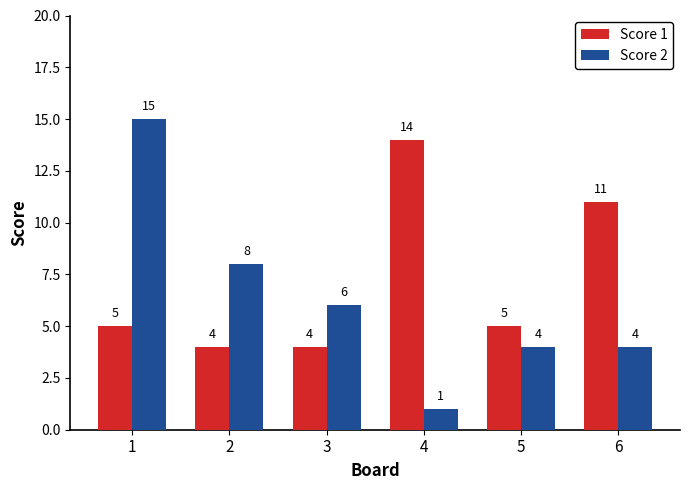

What value does the Score 2 series have at 1, to the nearest 5?

15